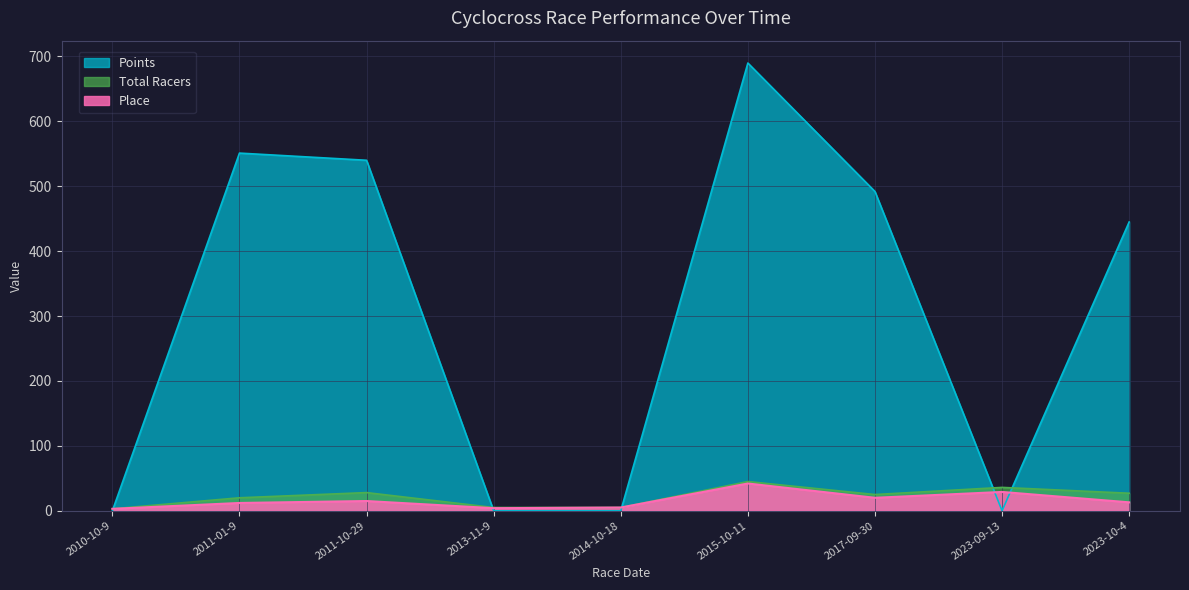

How many data points in Total Racers are above 25?

4